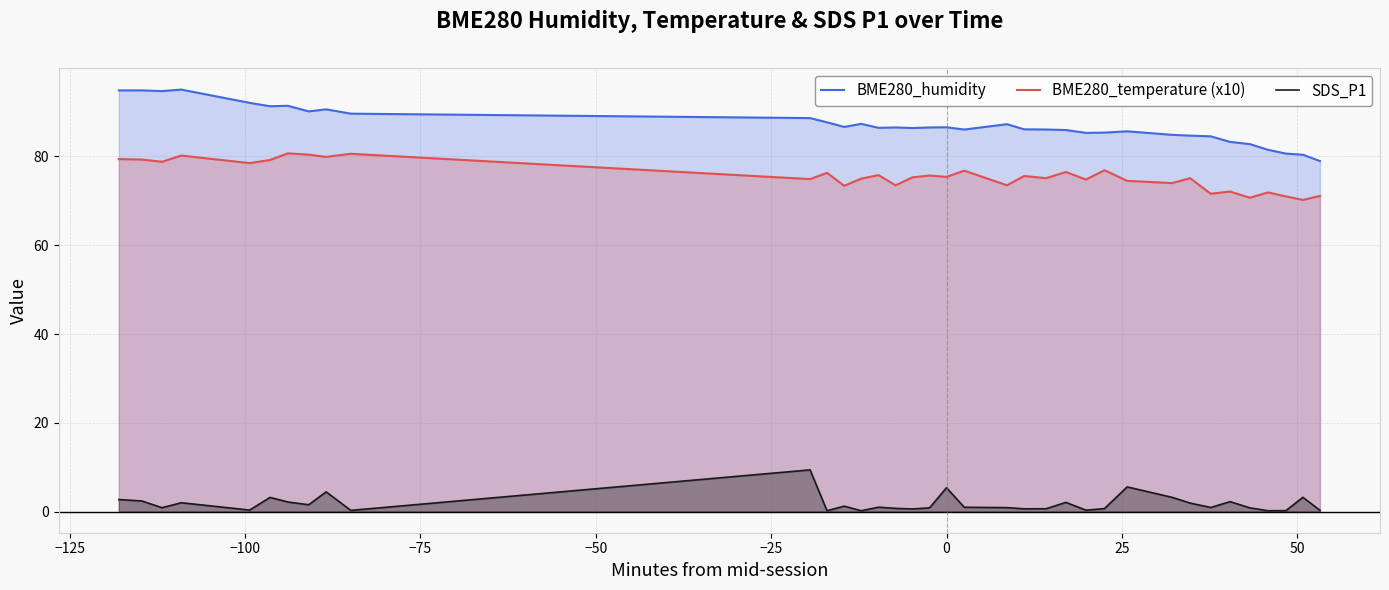

What is the difference between the maximum and minimum values in the SDS_P1 series?

9.2